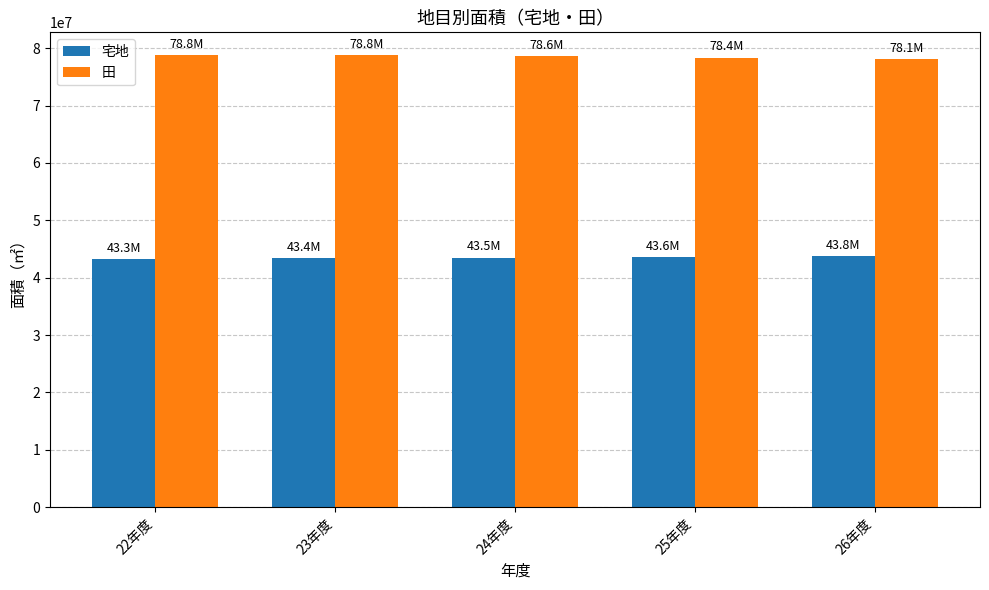

Rank the series at 26年度 from lowest to highest value.

宅地, 田